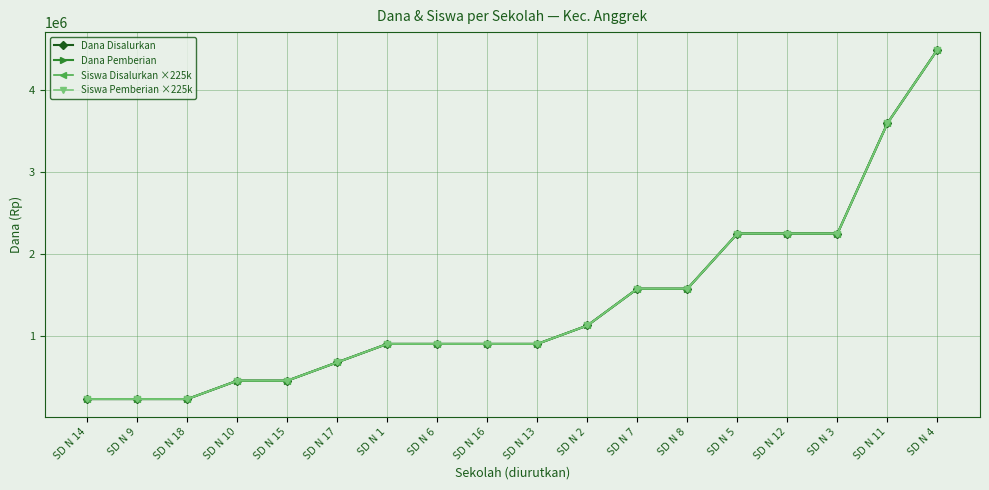

True or false: Dana Pemberian has more than 0 interior local peaks.

False